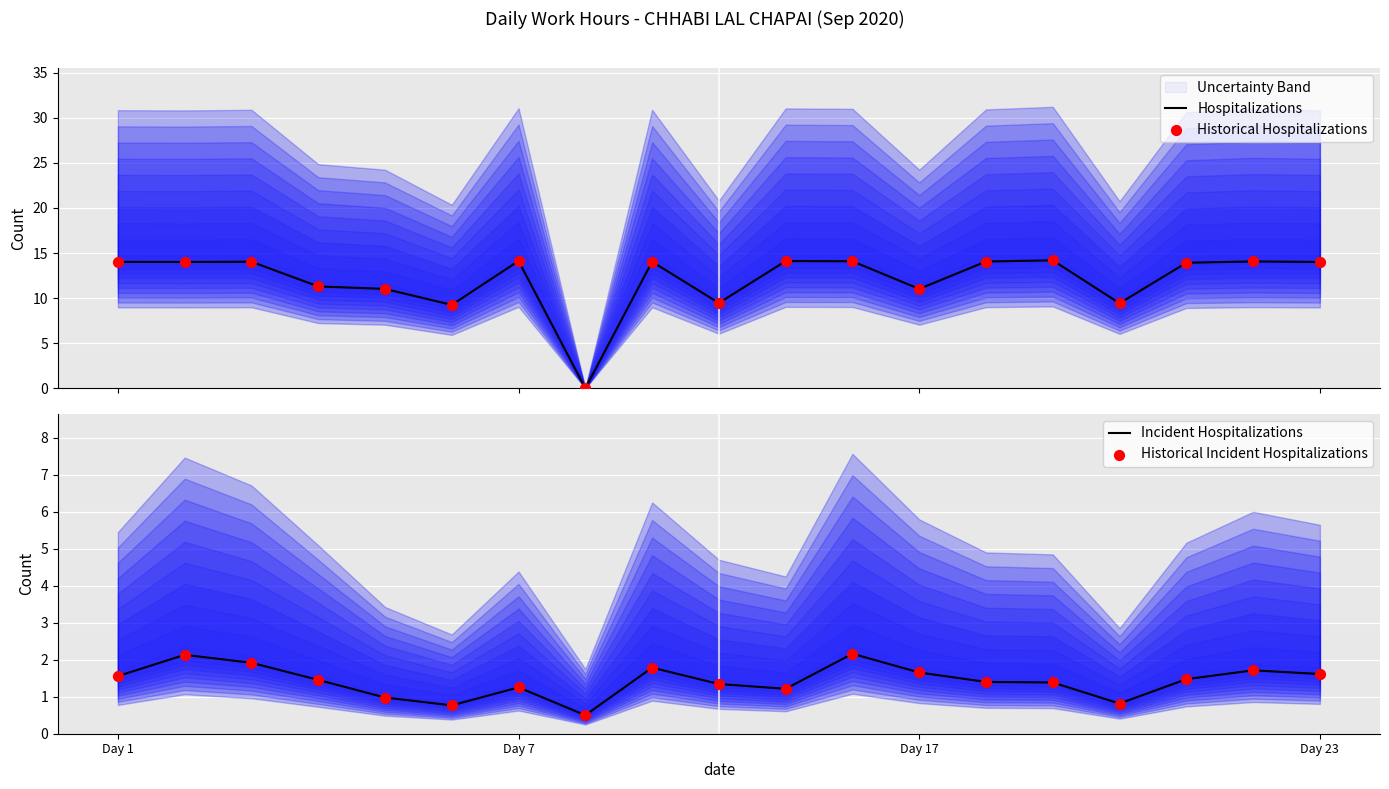

What is the maximum value for Hospitalizations?

14.2